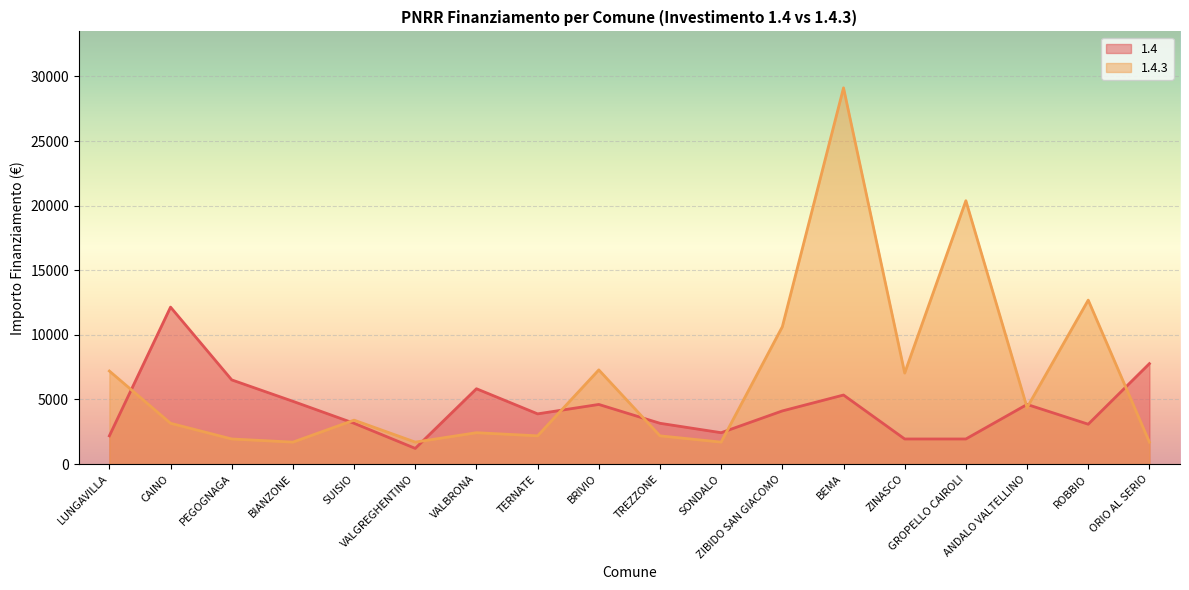

What is the label of the 13th point from the right?

VALGREGHENTINO